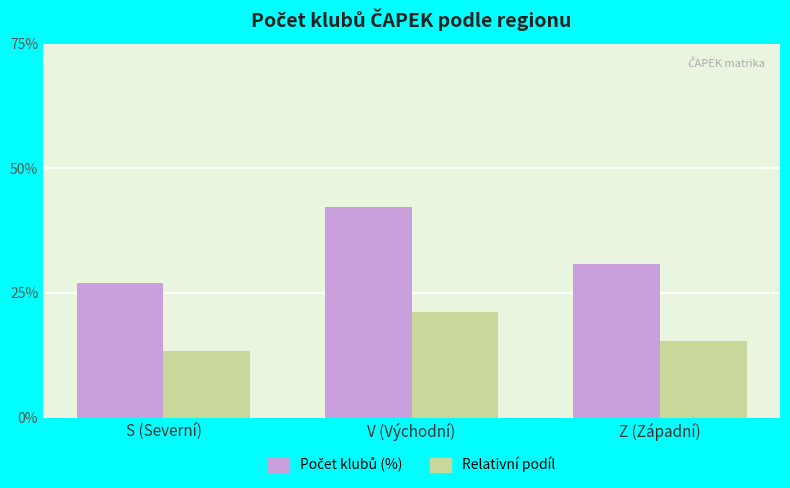

Which category has the lowest value across all series?

S (Severní)